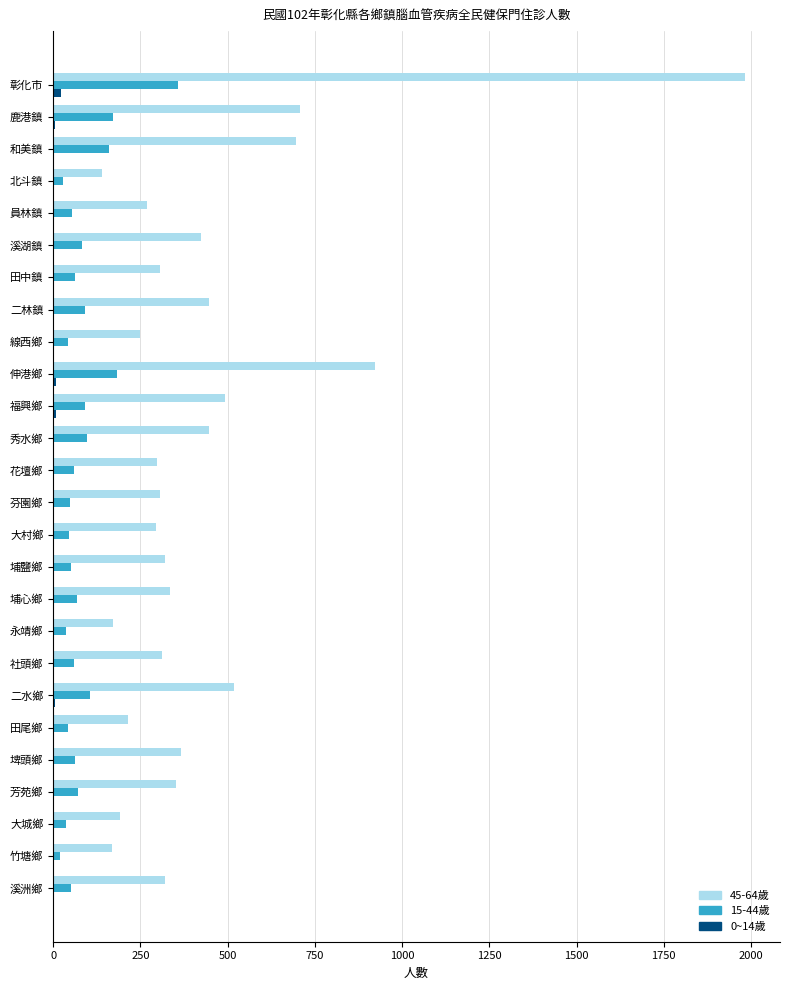

Which category has the highest value in the 15-44歲 series?

彰化市